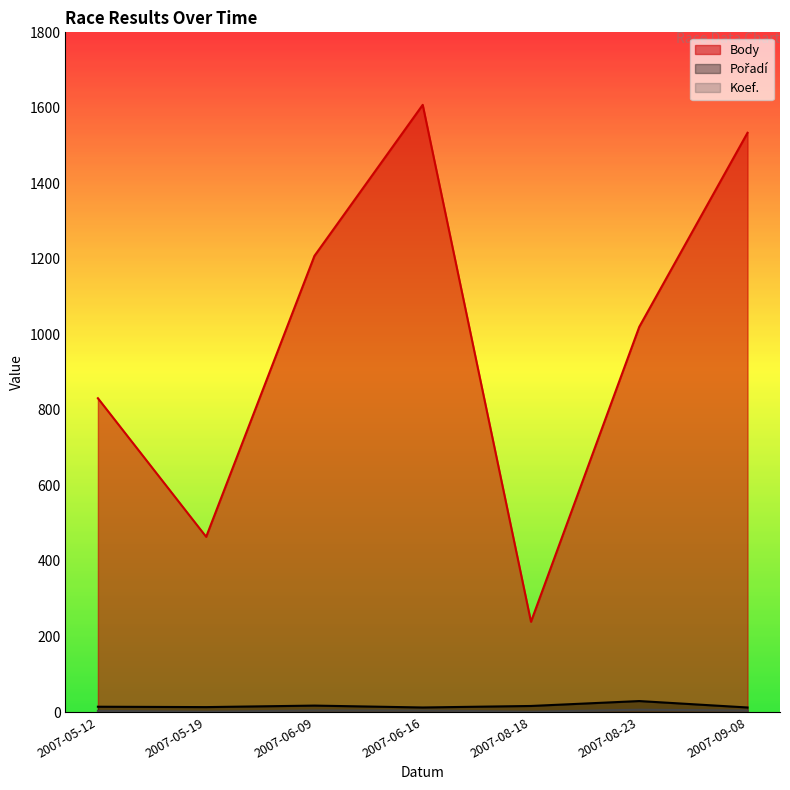

What is the difference between the maximum and minimum values in the Body series?

1369